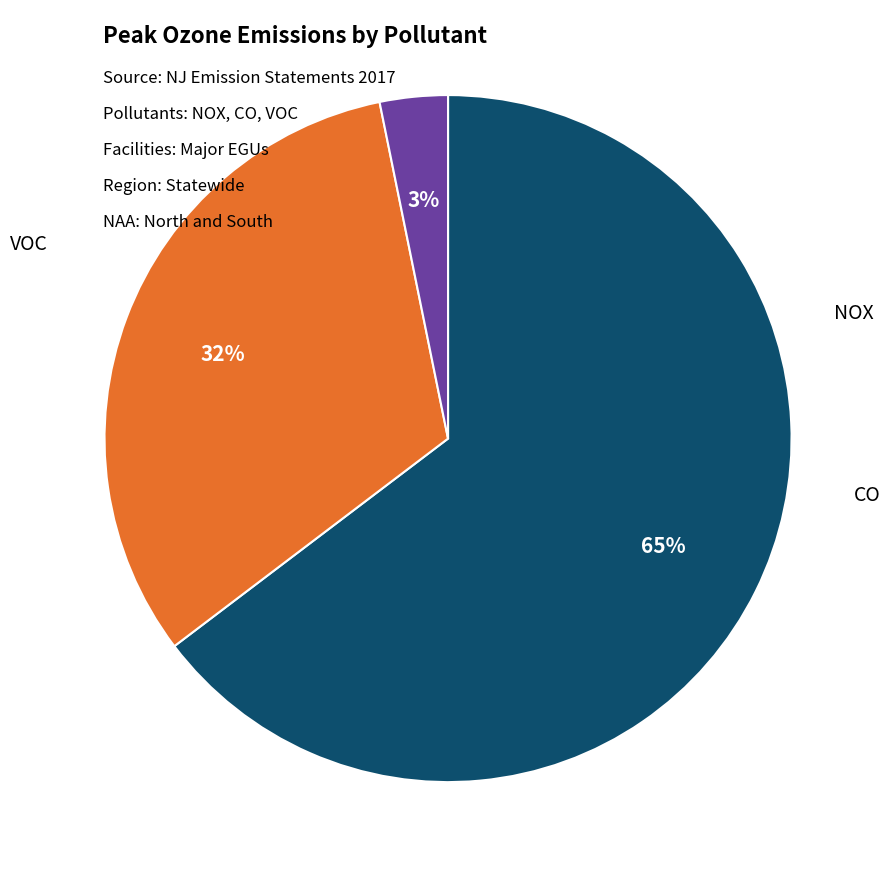

Does any single category account for the majority?

Yes